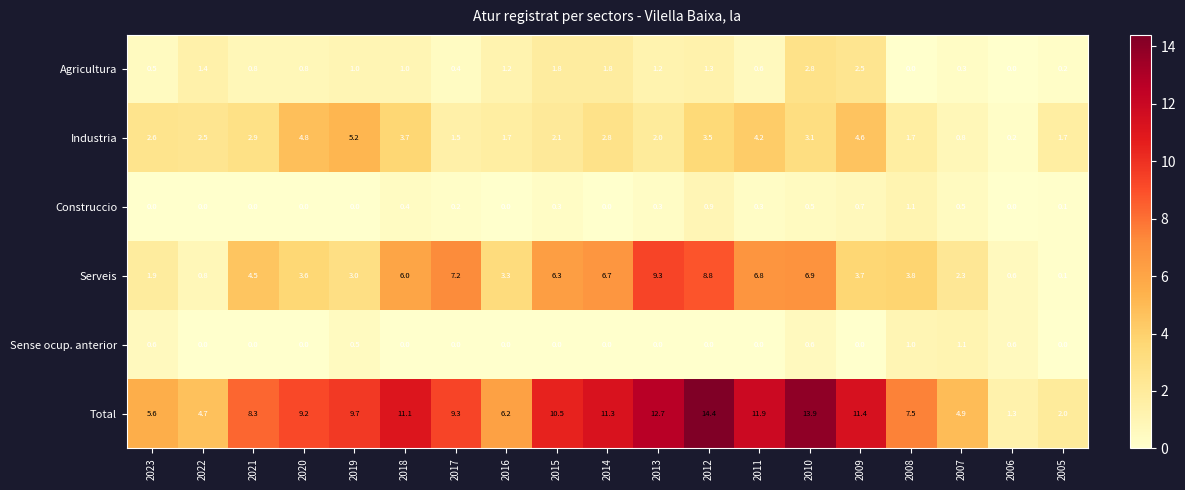

At how many categories does at least one series exceed 1?

19